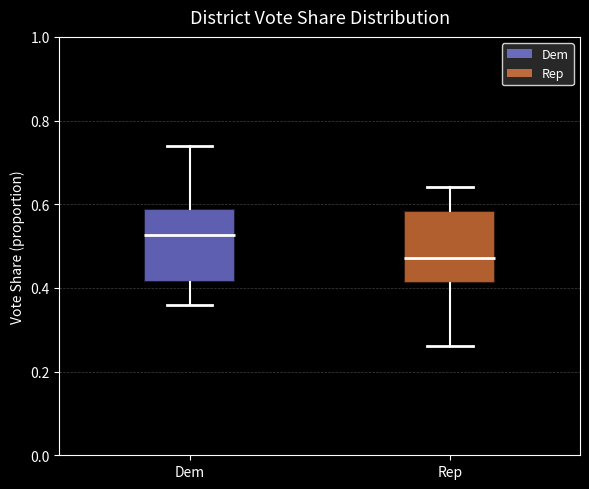

Reading left to right, transcribe this box plot: for each box, give where its median line is, the range the box spans, and where its two whiskers end, as read against the y-axis. The values are not printed on the chart, so give them approximately, as read against the axis.

Dem: median 0.52, box 0.42 to 0.58, whiskers 0.36 to 0.74
Rep: median 0.48, box 0.42 to 0.58, whiskers 0.26 to 0.64